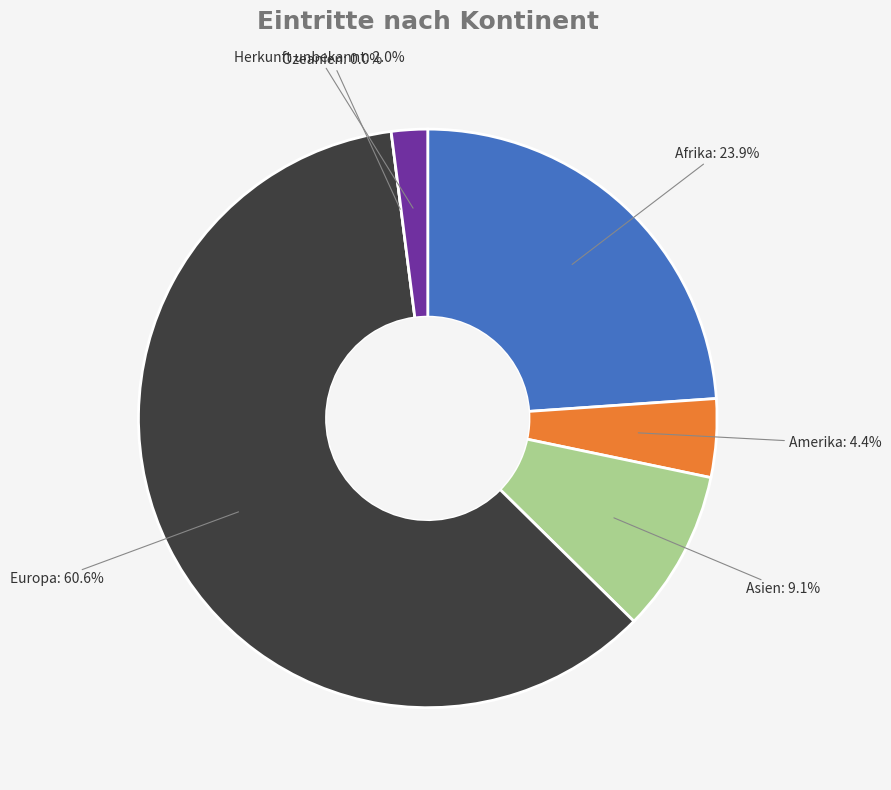

Which slice is the smallest?

Ozeanien